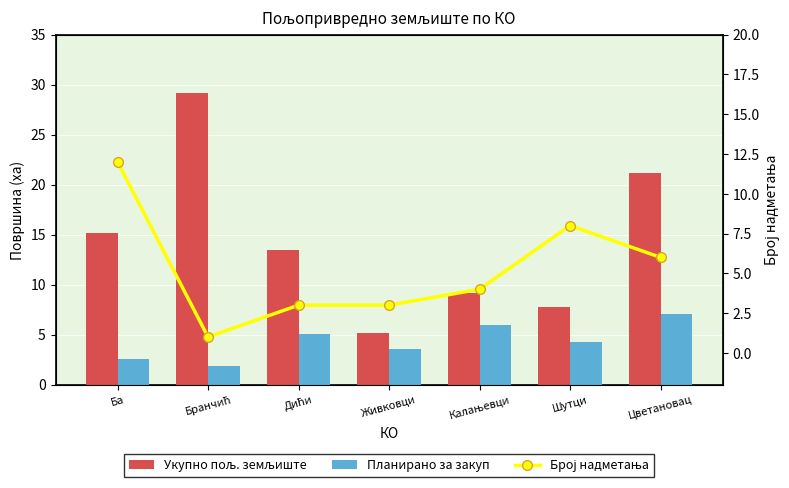

What is the minimum value for Планирано за закуп?

1.9